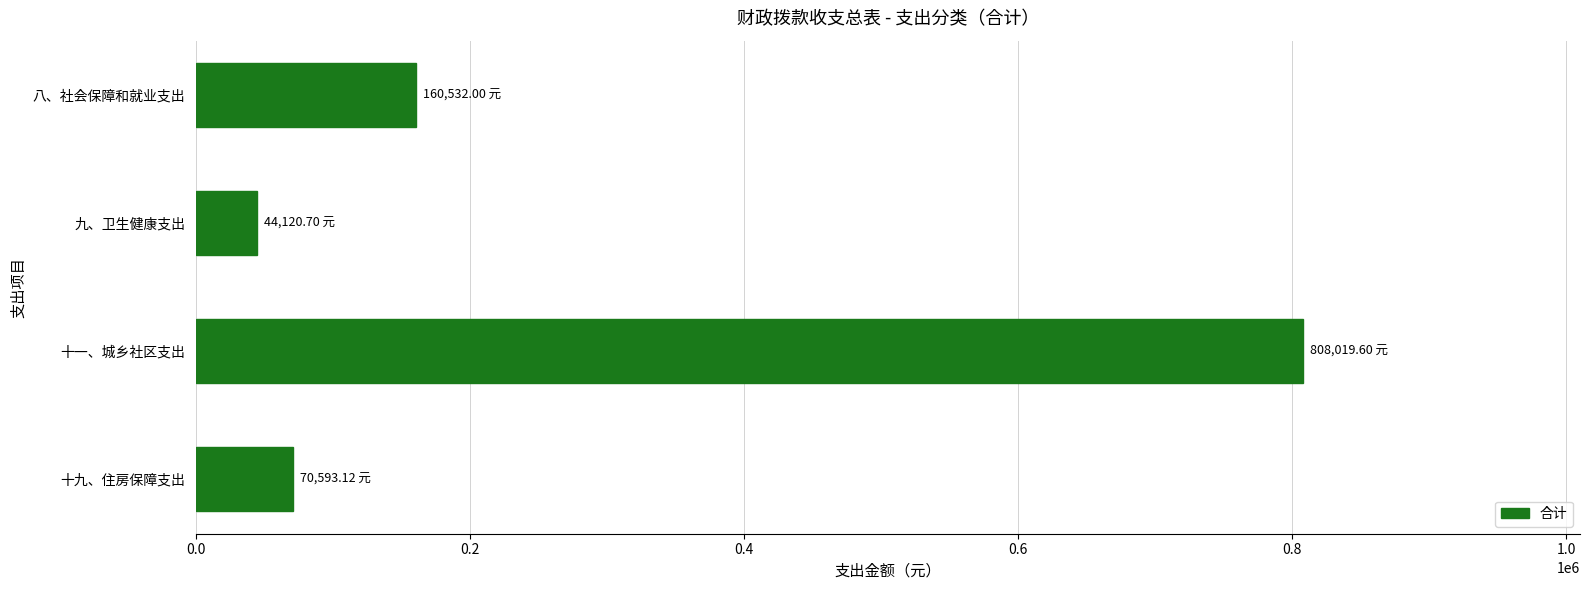

What is the minimum value shown in the chart?

44120.7